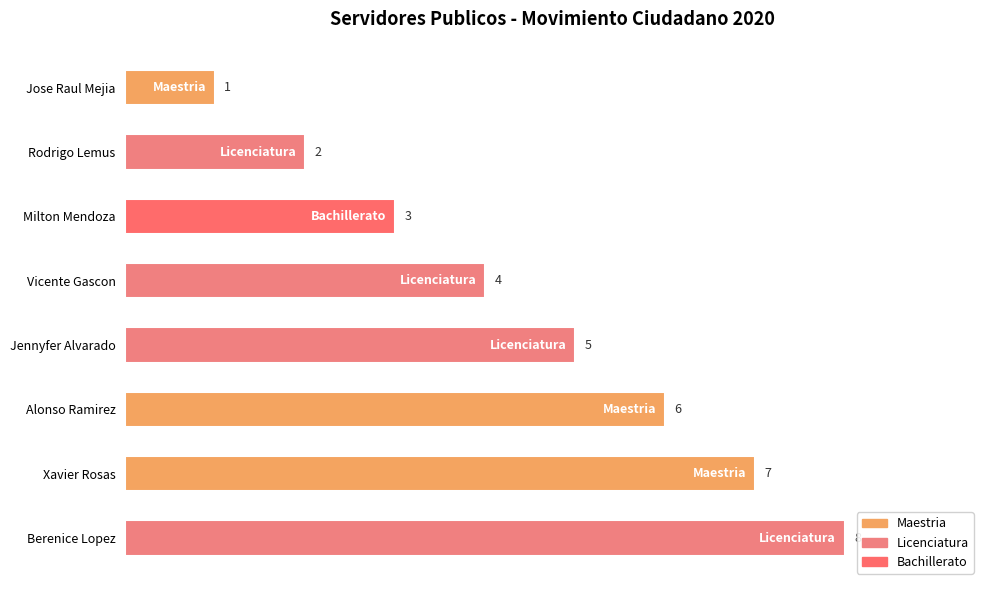

Which category has the highest value across all series?

Berenice Lopez